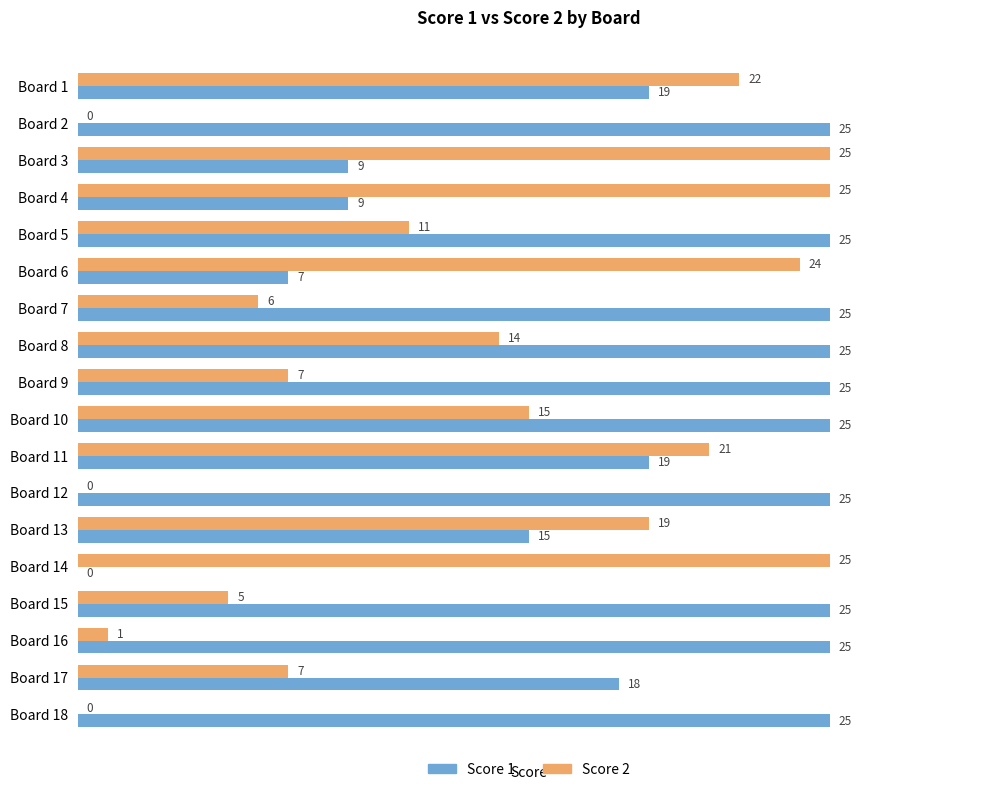

Is the value of Score 1 at Board 13 greater than the value of Score 2 at Board 14?

No